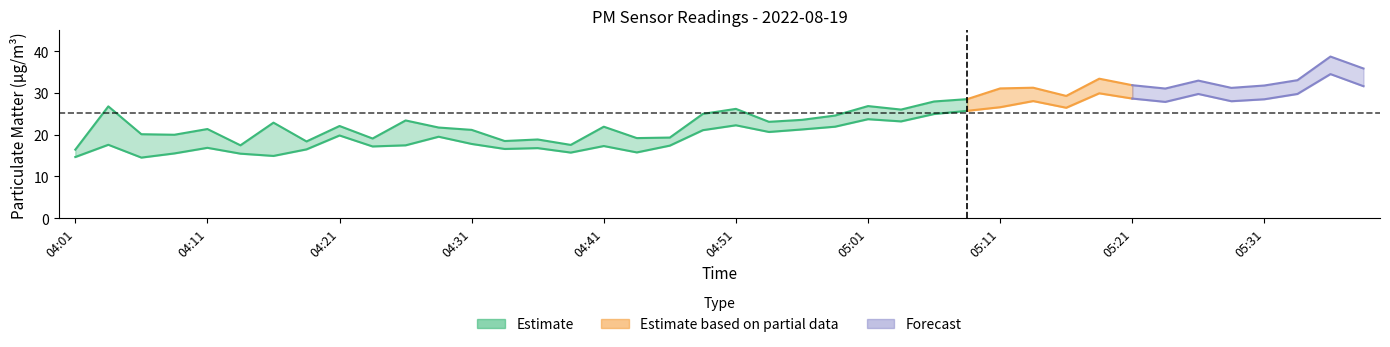

How many values in the P1 series are below 24?

20